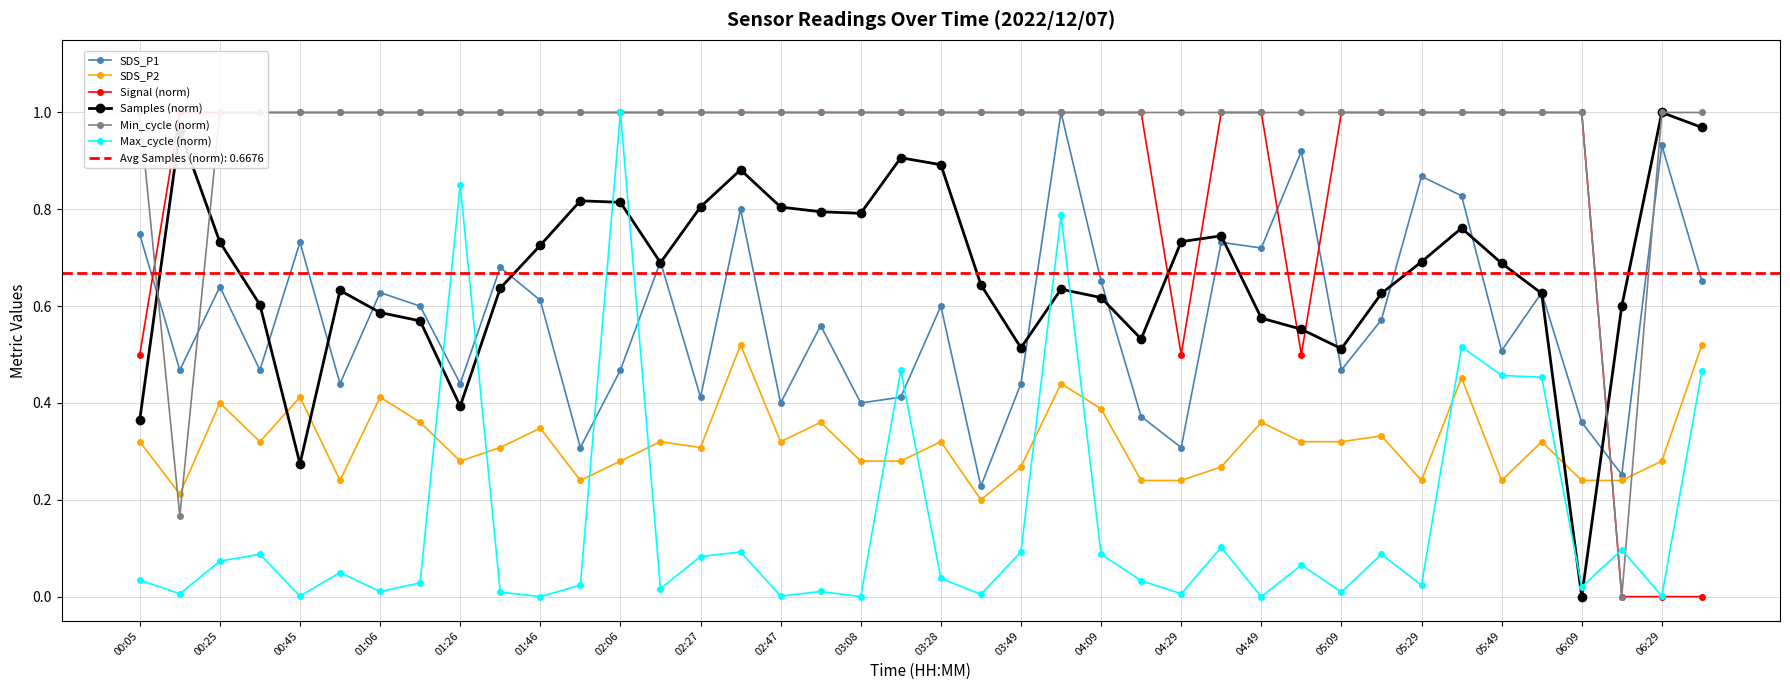

Which series has the largest total across all categories?

Min_cycle (norm)